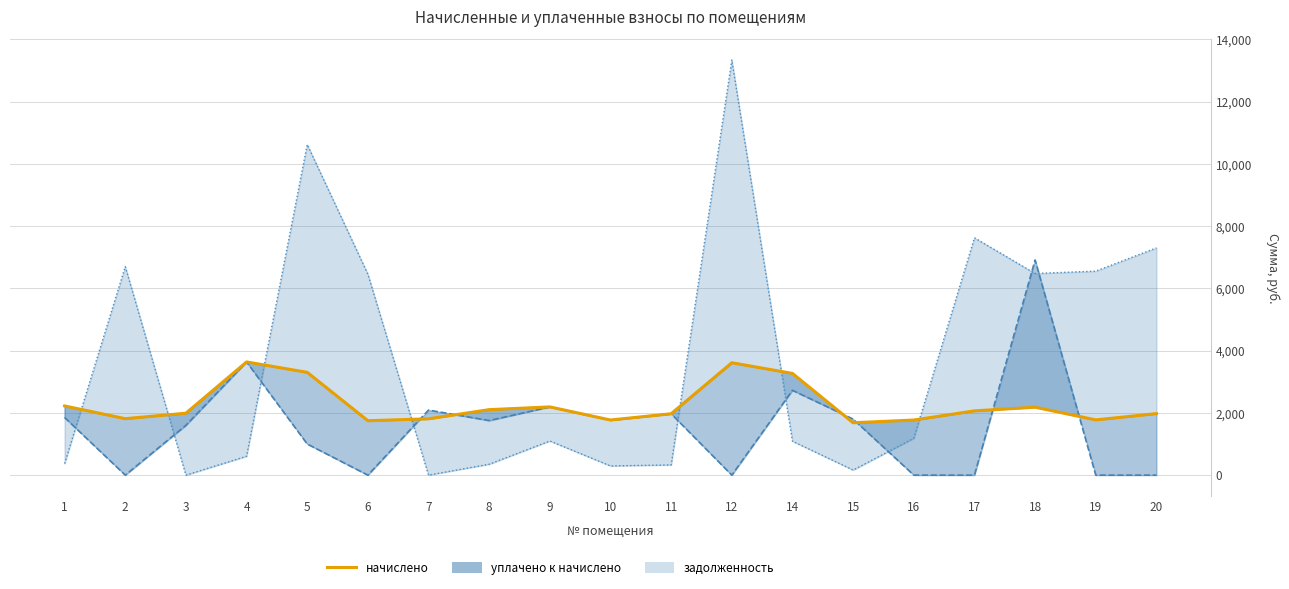

Which series changed the most between 7 and 20?

задолженность